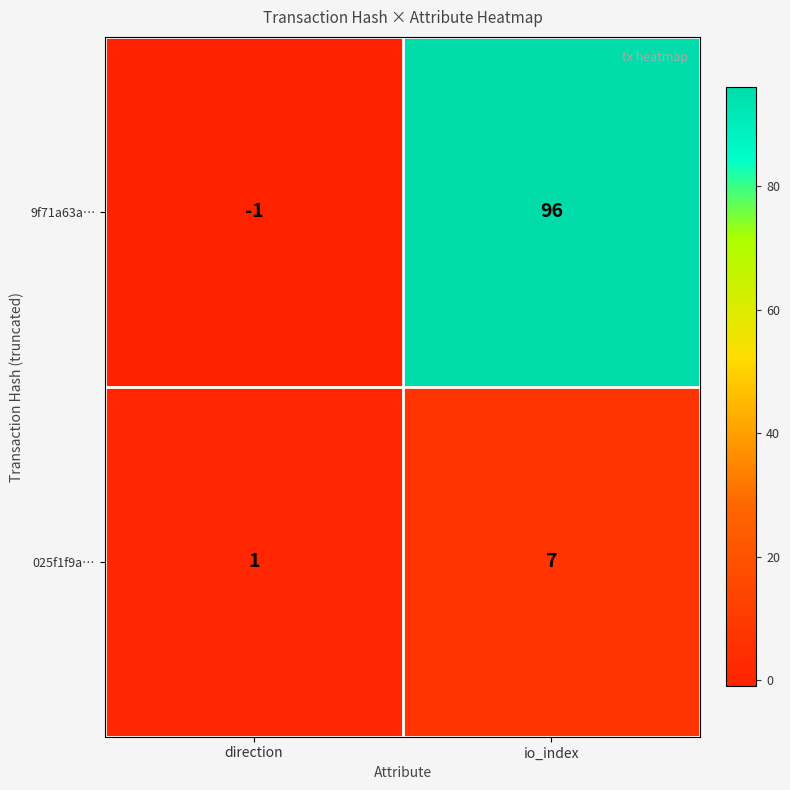

Reading right to left, transcribe all the data shown in this chart.

9f71a63a…: 96	-1
025f1f9a…: 7	1